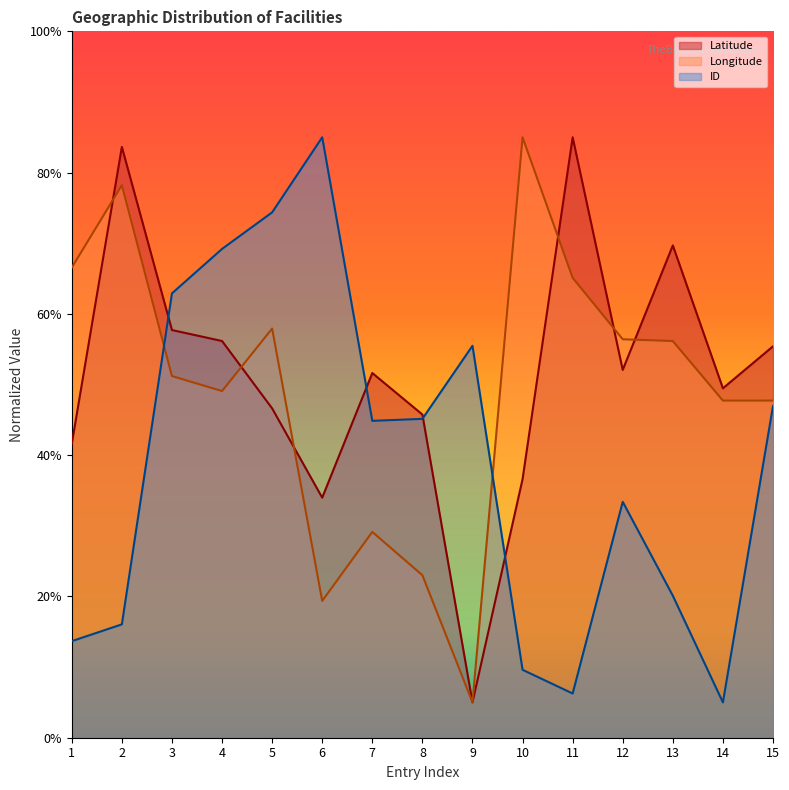

What are all the series names shown in the legend?

Latitude, Longitude, ID